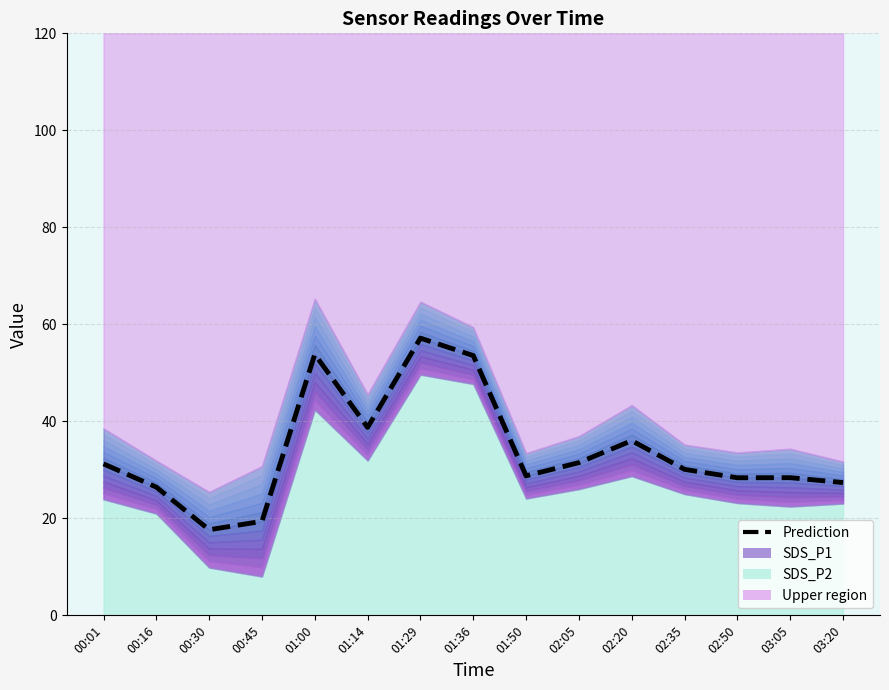

True or false: the data shows 31.2 at 00:01.

True